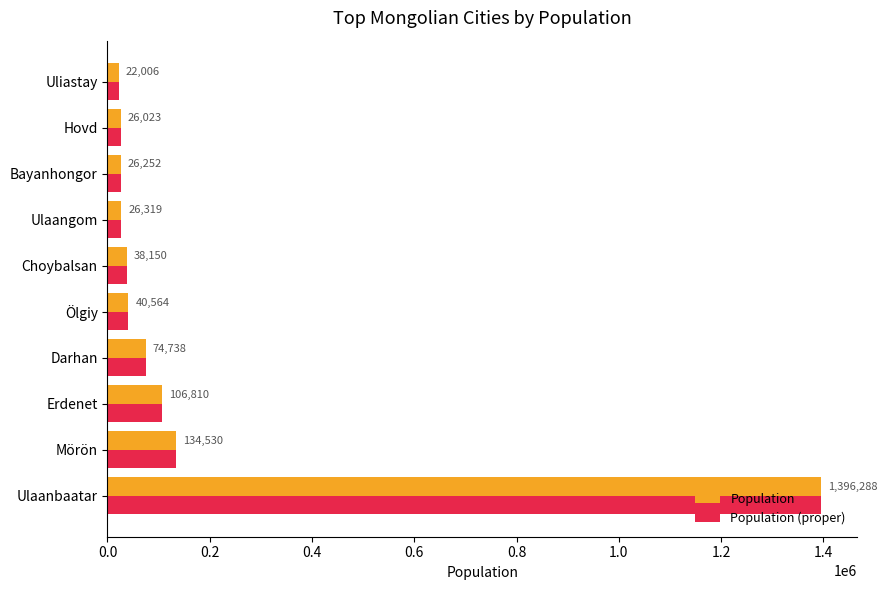

Rank the categories by Population value from lowest to highest.

Uliastay, Hovd, Bayanhongor, Ulaangom, Choybalsan, Ölgiy, Darhan, Erdenet, Mörön, Ulaanbaatar